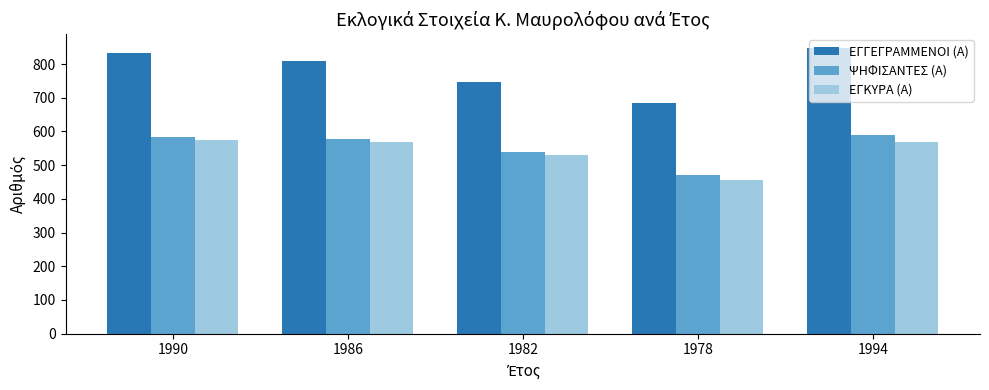

What is the difference between the ΨΗΦΙΣΑΝΤΕΣ (Α) values at 1990 and 1994?

5